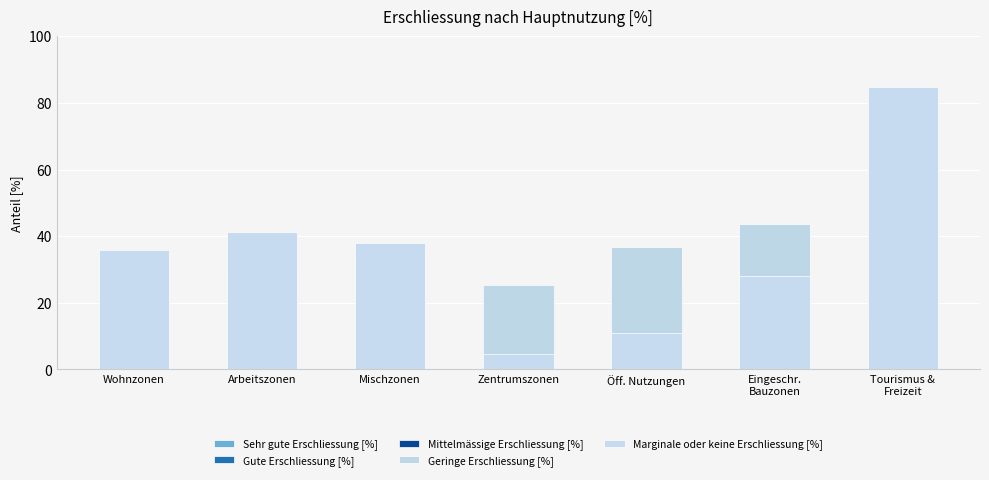

Read the Marginale oder keine Erschliessung [%] value at Mischzonen.

37.9